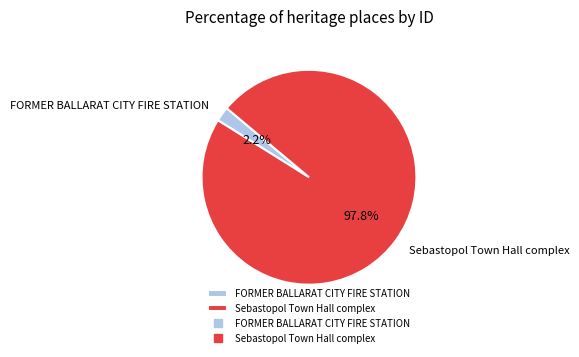

To the nearest percent, what is the difference between the largest and smallest slice percentages?

96%